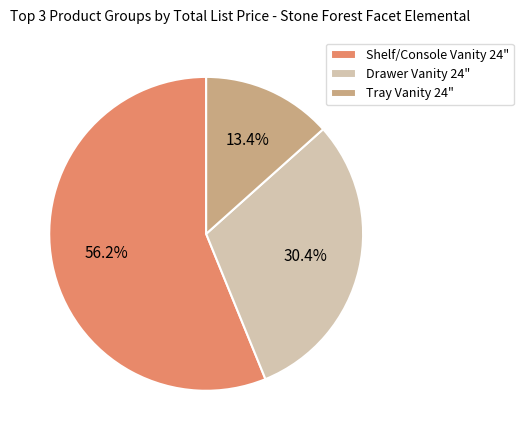

Between Shelf/Console Vanity 24" and Drawer Vanity 24", which is larger?

Shelf/Console Vanity 24"